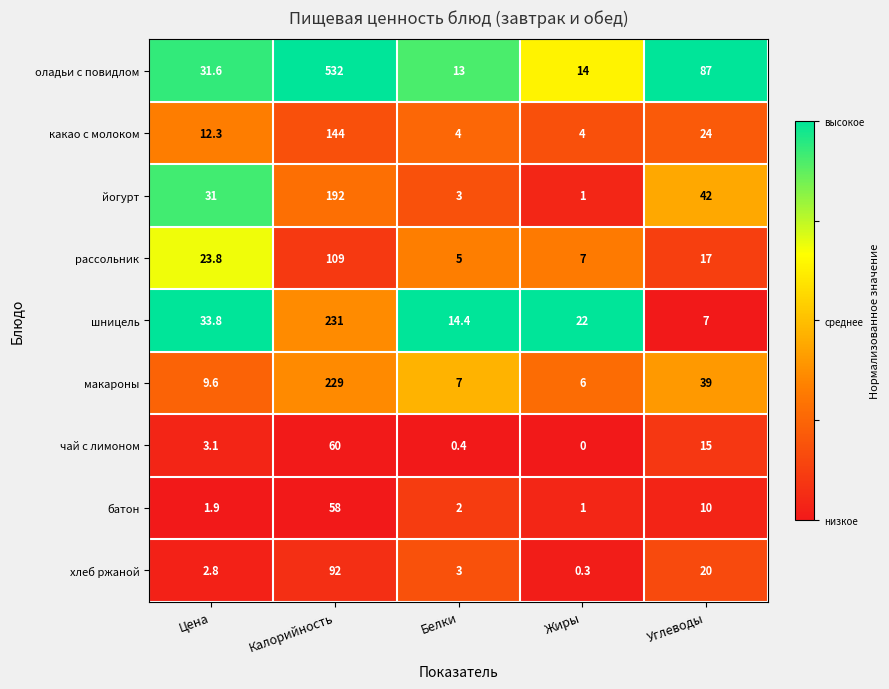

At Углеводы, list the series in order from largest to smallest.

оладьи с повидлом, йогурт, макароны, какао с молоком, хлеб ржаной, рассольник, чай с лимоном, батон, шницель